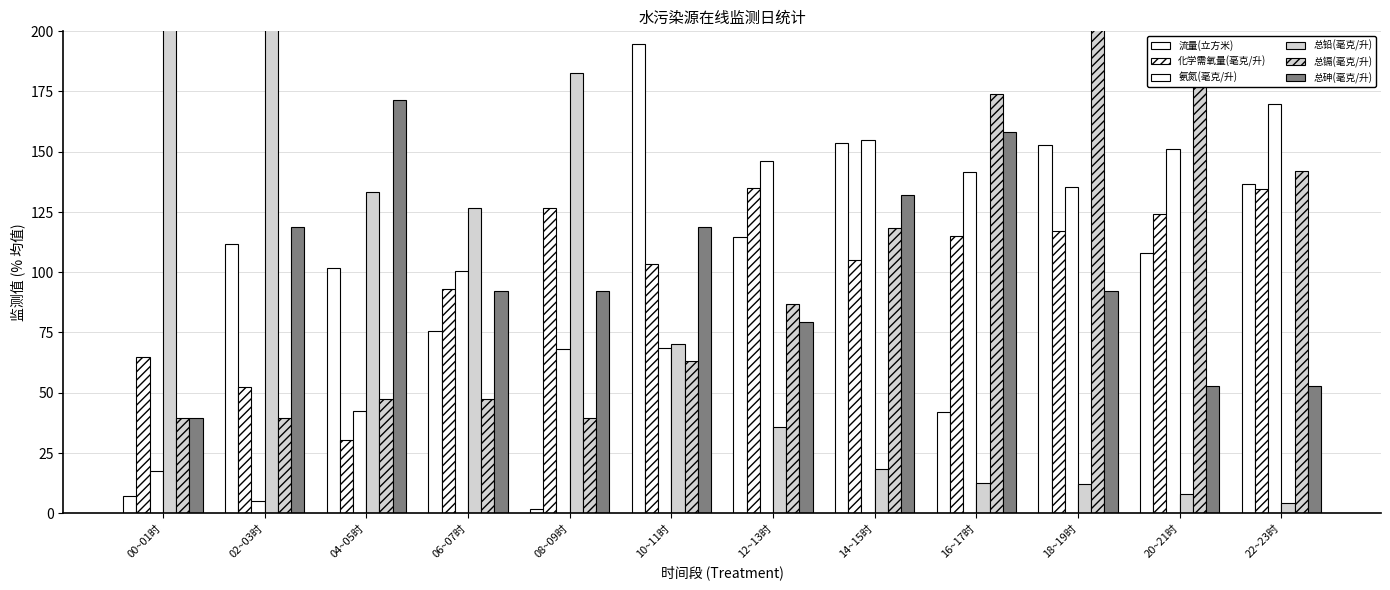

What is the difference between the 总砷(毫克/升) values at 18~19时 and 16~17时?

65.9